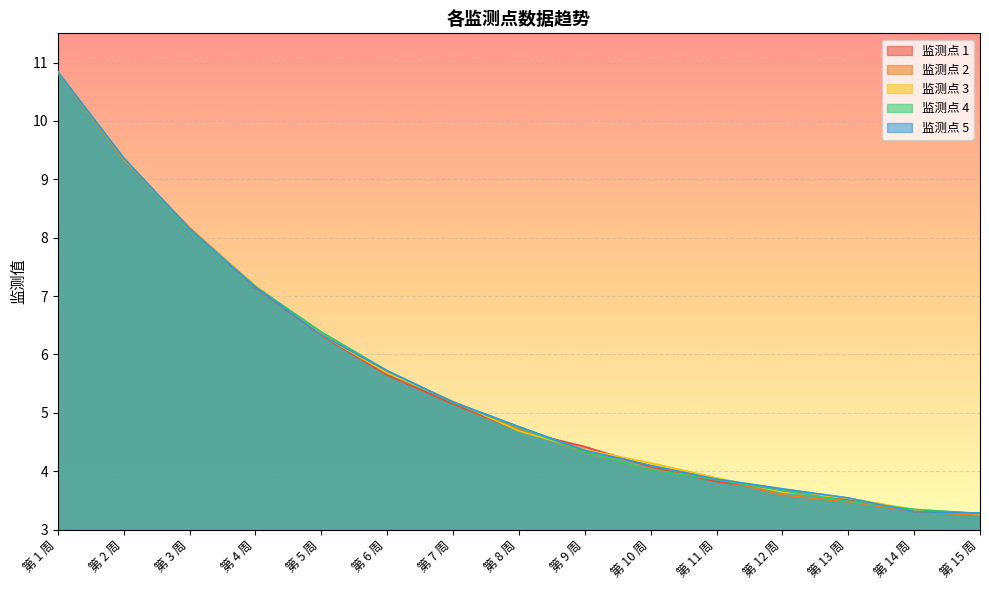

The value of 监测点 5 at 第 13 周 is 2.1. True or false?

False